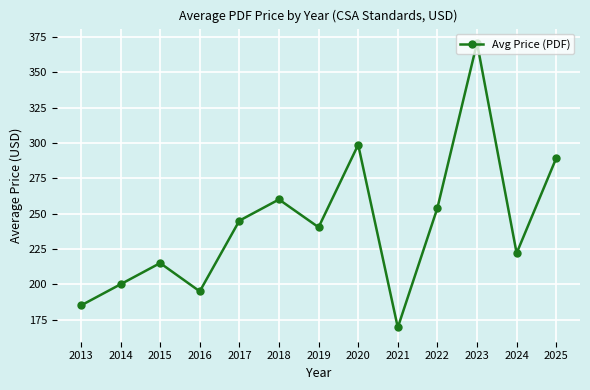

What is the value of the 2nd point from the left?

200.0